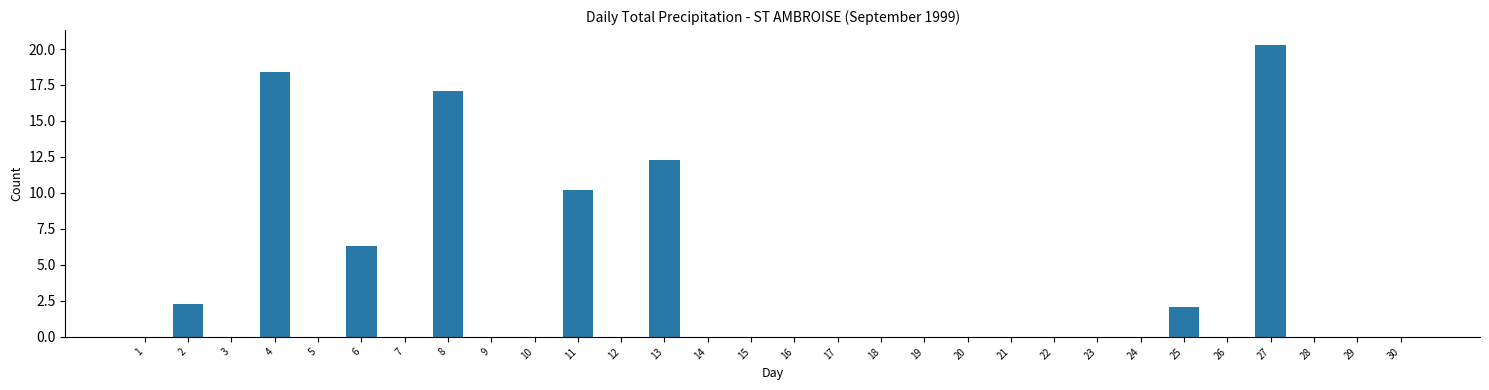

Reading right to left, list all the values displayed in this chart.

30=0.0	29=0.0	28=0.0	27=20.3	26=0.0	25=2.1	24=0.0	23=0.0	22=0.0	21=0.0	20=0.0	19=0.0	18=0.0	17=0.0	16=0.0	15=0.0	14=0.0	13=12.3	12=0.0	11=10.2	10=0.0	9=0.0	8=17.1	7=0.0	6=6.3	5=0.0	4=18.4	3=0.0	2=2.3	1=0.0